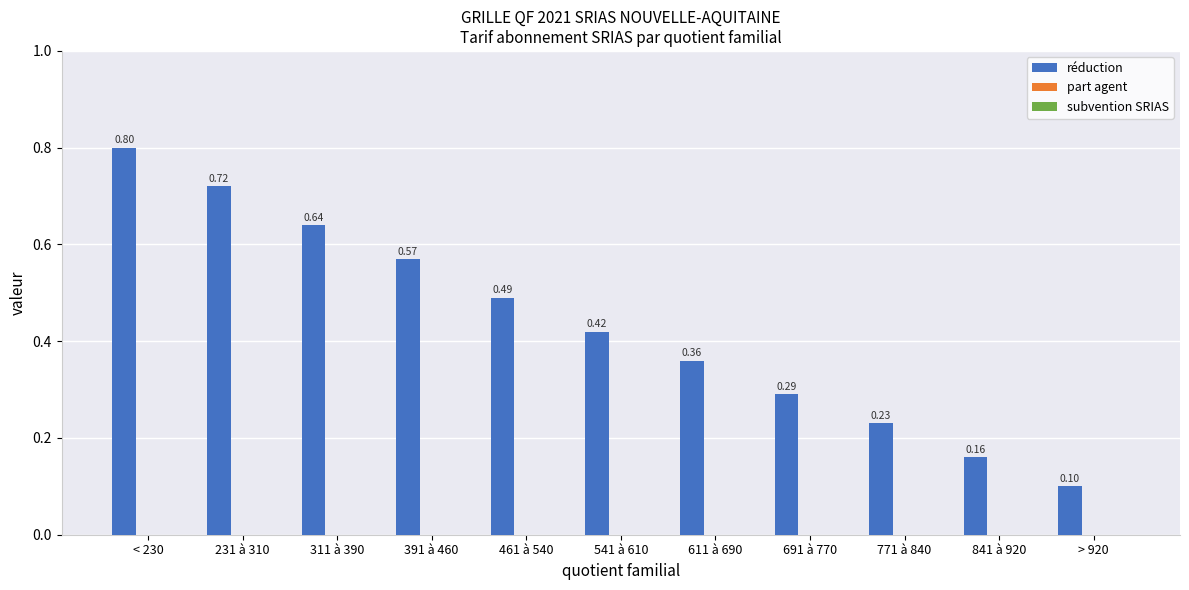

Which label corresponds to the smallest value in the chart?

> 920